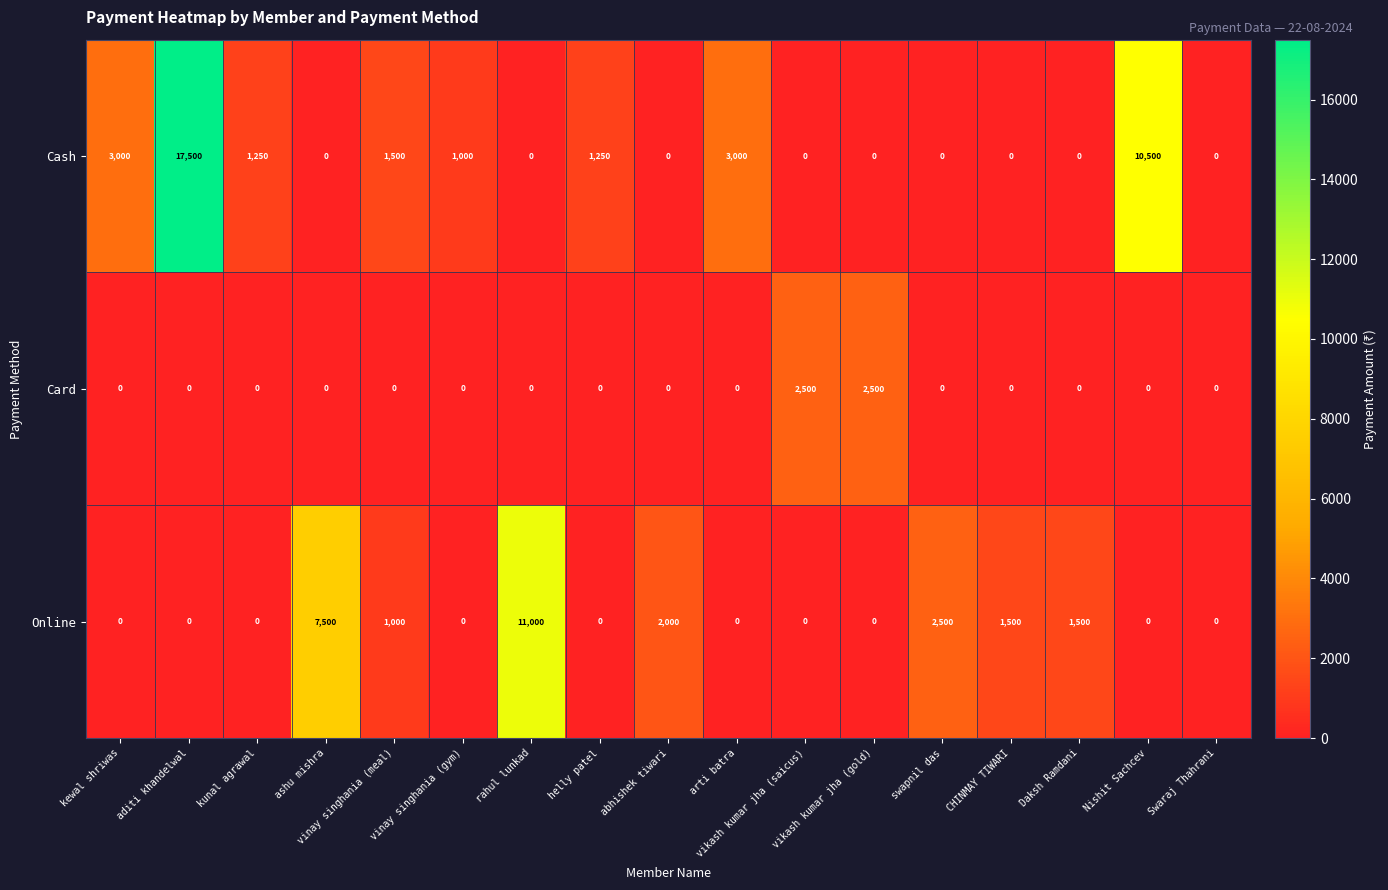

What is the total value across all series at ashu mishra?

7500